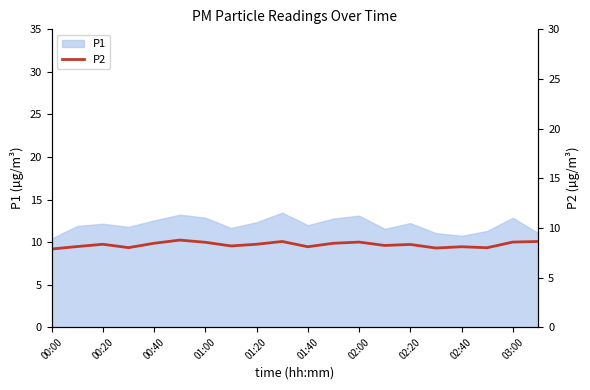

Count the number of values greater than 8.

17